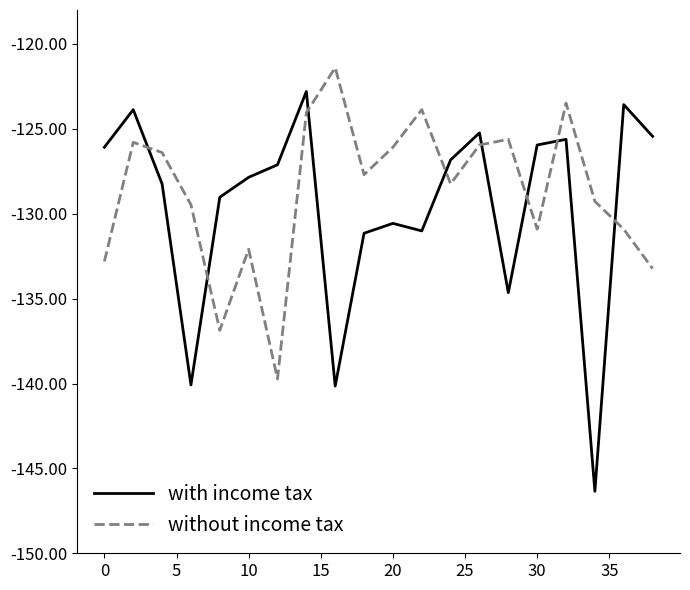

List the series in order of their peak value, lowest first.

with income tax, without income tax